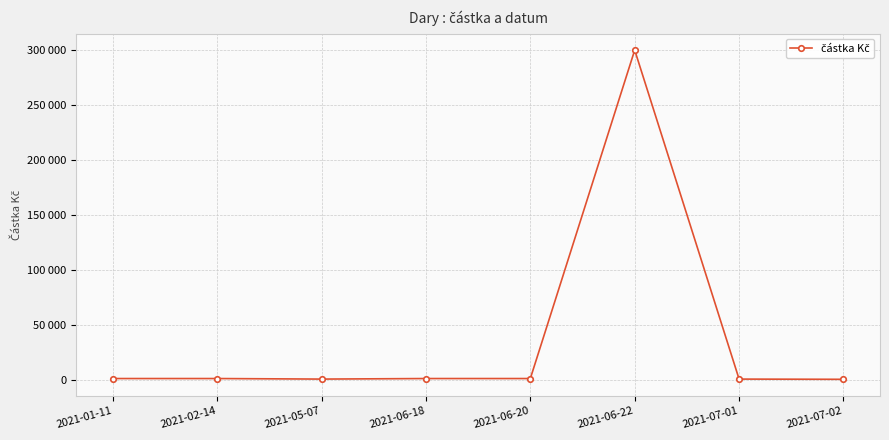

What is the ratio of the value at 2021-06-22 to the value at 2021-06-20?

300.0